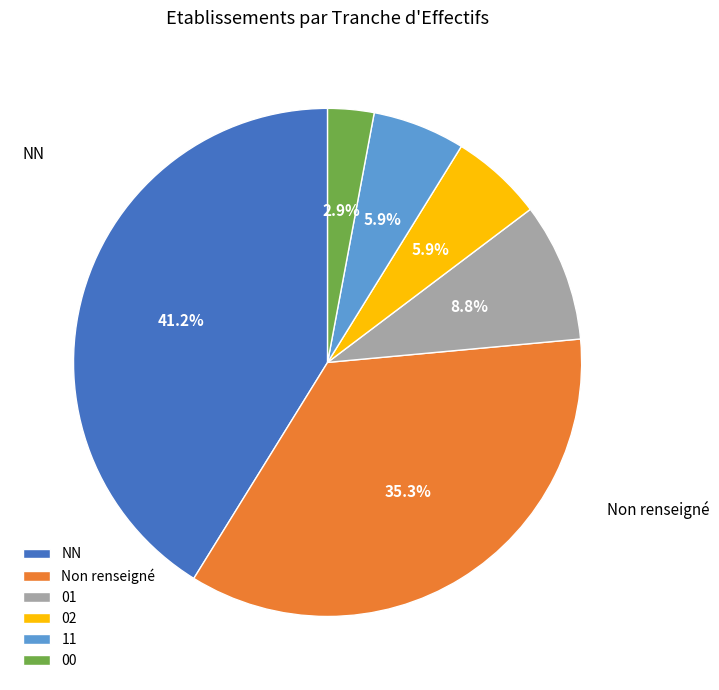

To the nearest percent, what portion does 00 represent?

3%